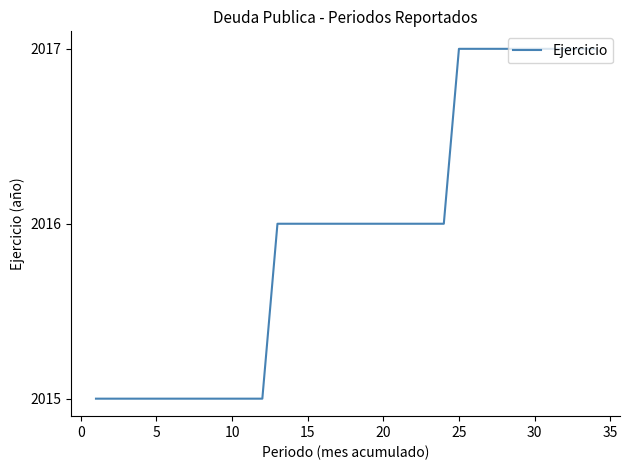

Reading left to right, transcribe all the data shown in this chart.

2015	2015	2015	2015	2015	2015	2015	2015	2015	2015	2015	2015	2016	2016	2016	2016	2016	2016	2016	2016	2016	2016	2016	2016	2017	2017	2017	2017	2017	2017	2017	2017	2017	2017